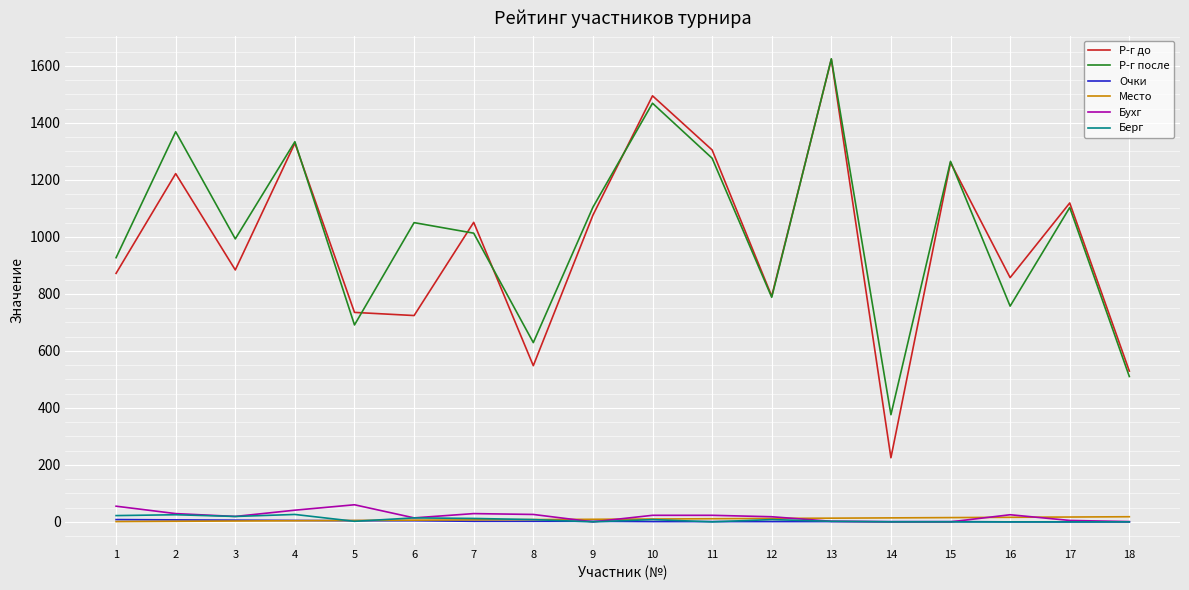

True or false: Бухг and Р-г до cross at least once.

False